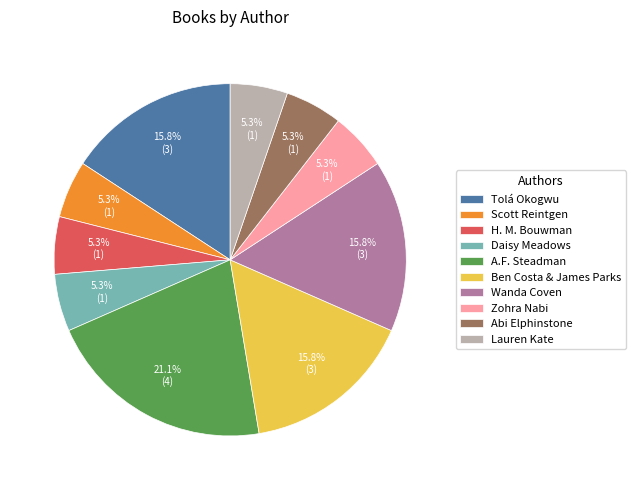

To the nearest percent, what portion does Ben Costa & James Parks represent?

16%